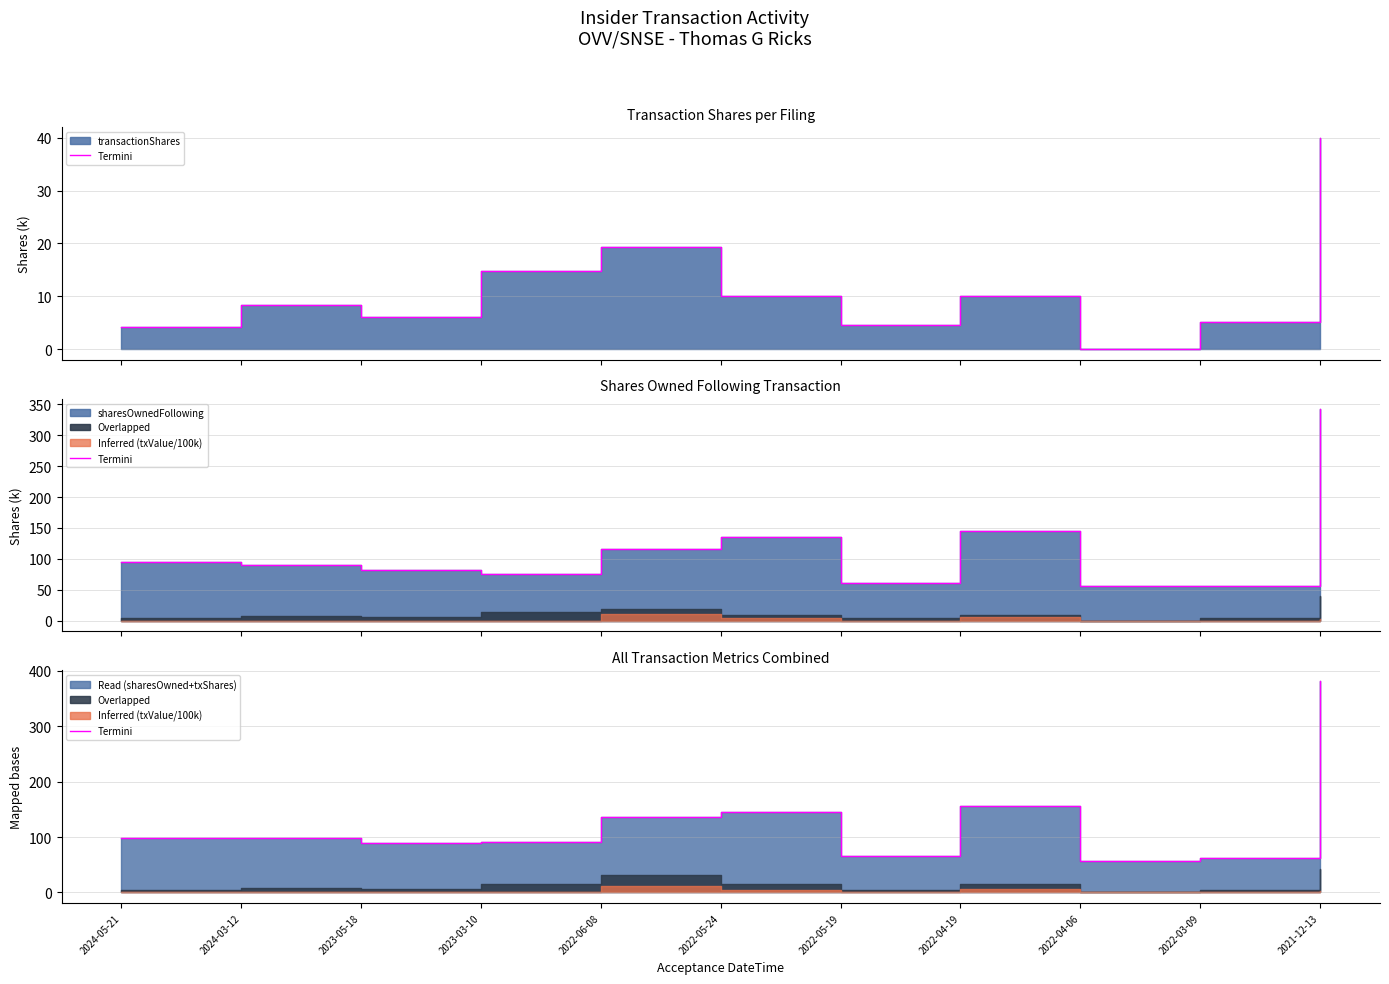

Does the chart display data point markers on the line(s)?

No